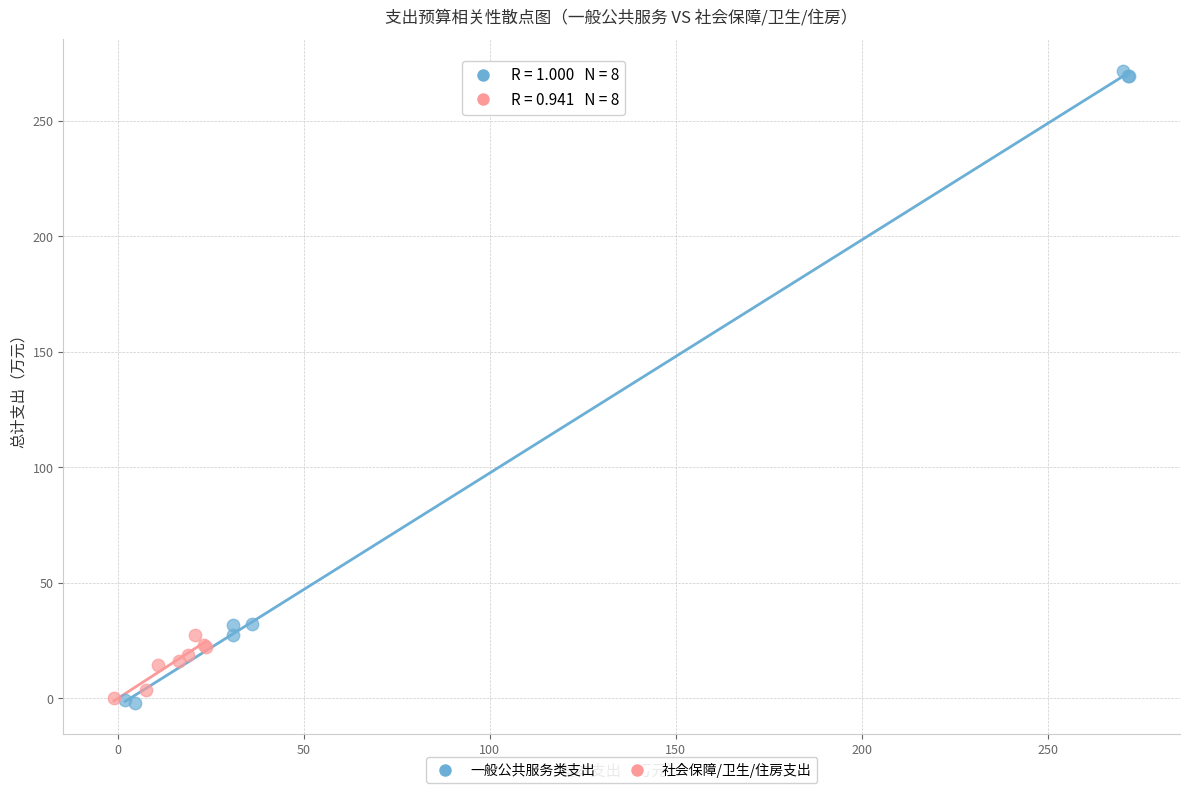

Which series reaches the maximum Y coordinate?

一般公共服务类支出